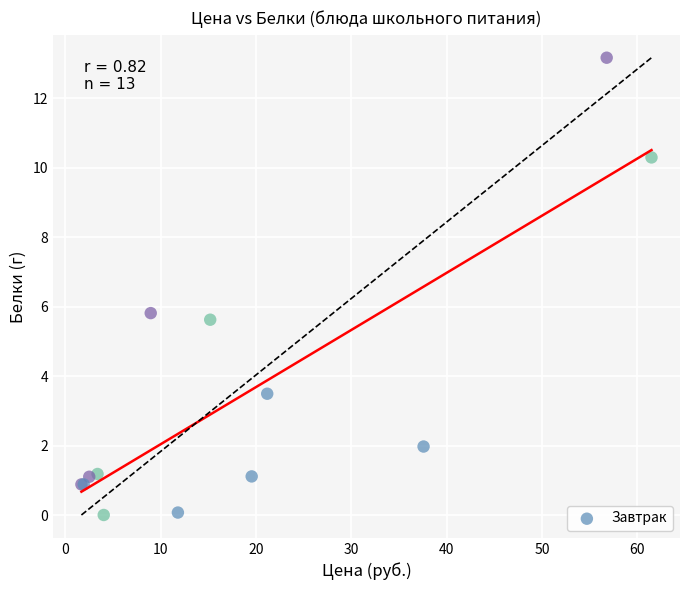

What Y value in the scatter plot is closest to 6?

5.8